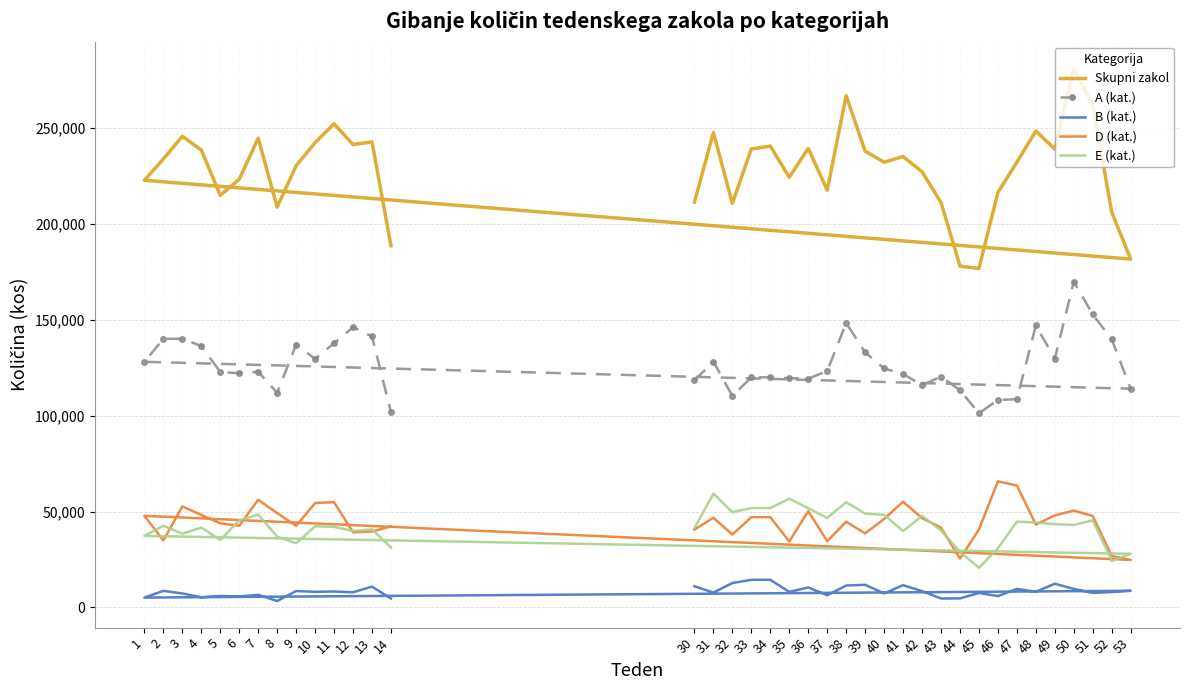

What is the smallest value displayed?

3362